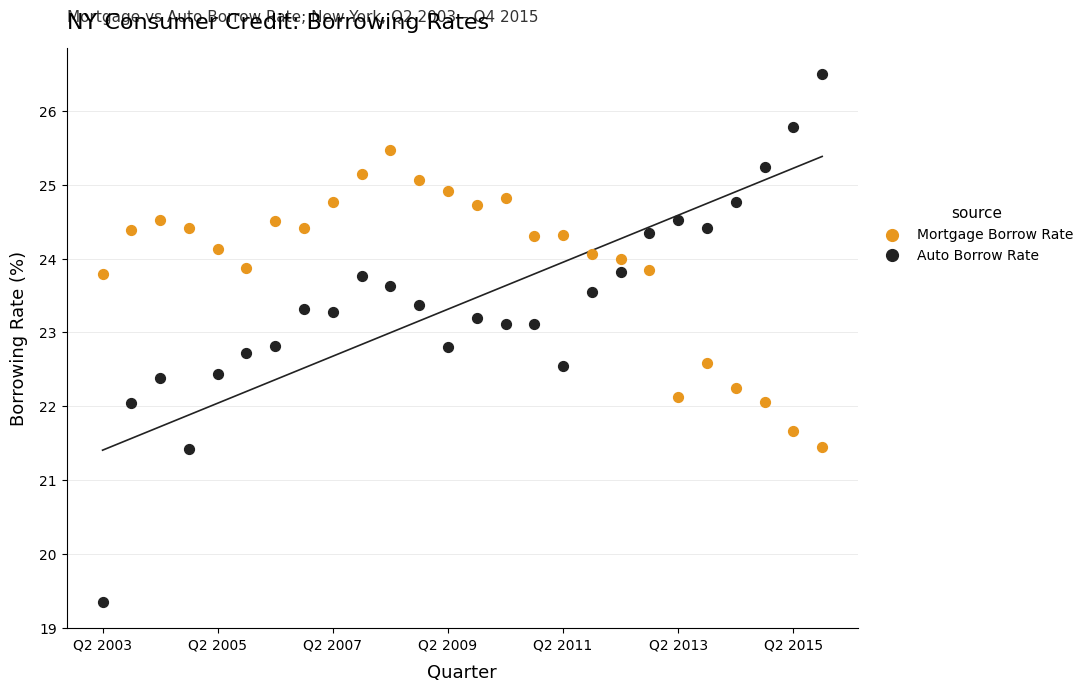

What are all the series names shown in the legend?

Mortgage Borrow Rate, Auto Borrow Rate